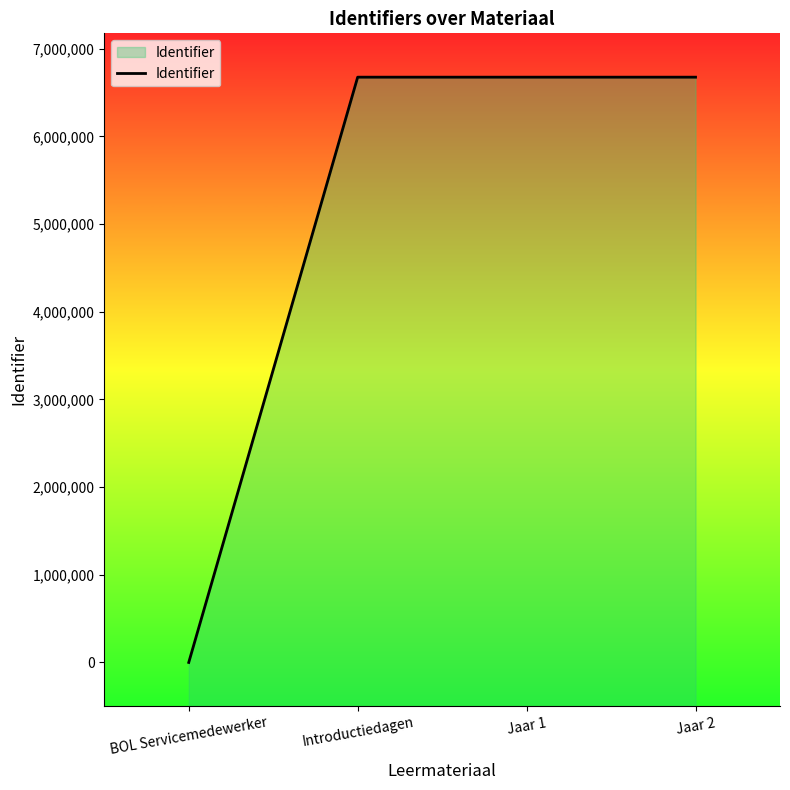

The chart shows a value of 3564773 at BOL Servicemedewerker. True or false?

False